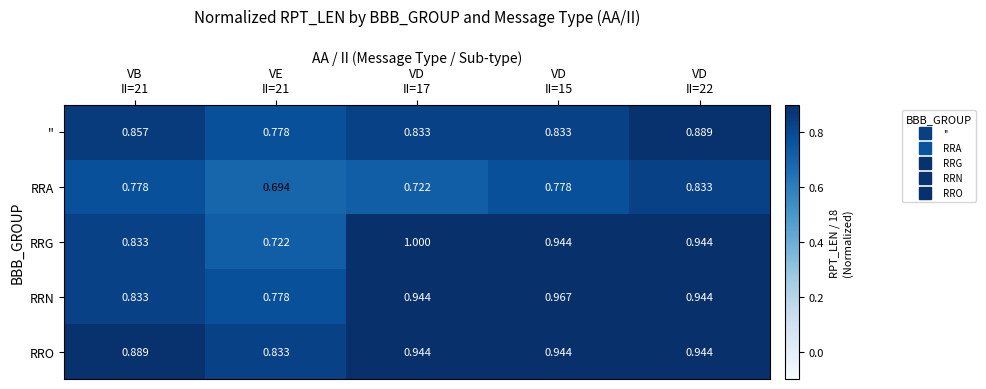

Rank the series by their maximum value, from lowest to highest.

RRA, '', RRO, RRN, RRG